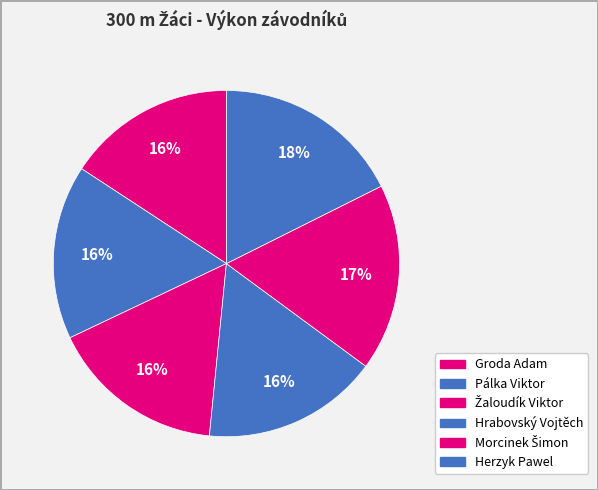

What is the total percentage of Žaloudík Viktor and Pálka Viktor?

32.7%